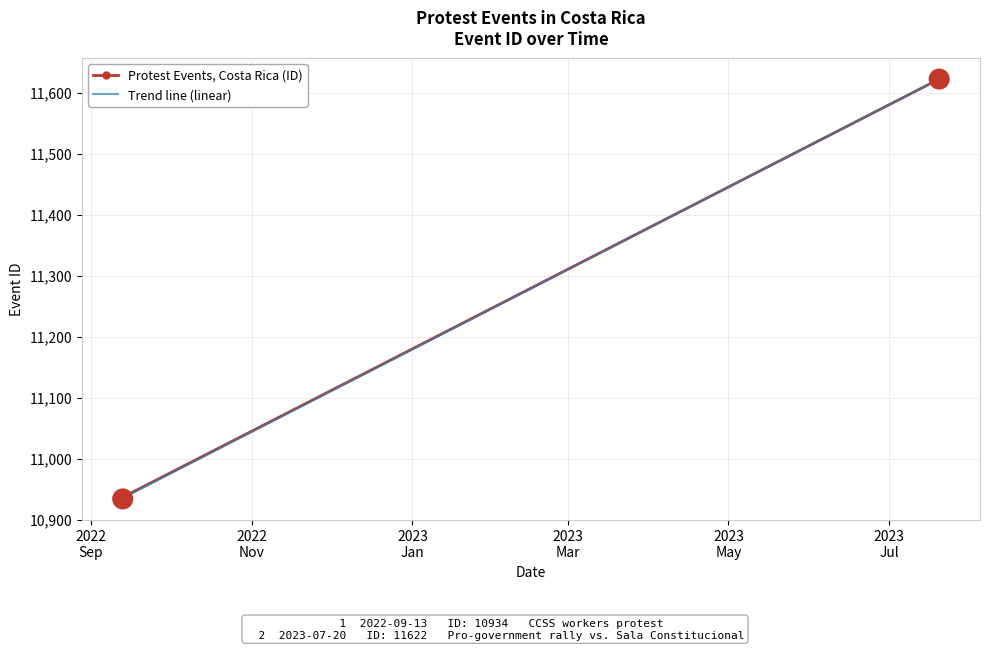

What position from the right is 2022-09-14?

2